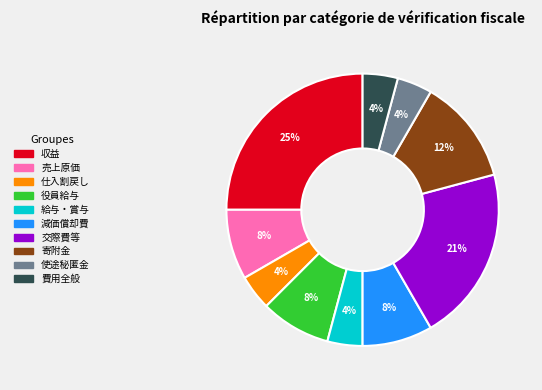

Does any single category account for the majority?

No